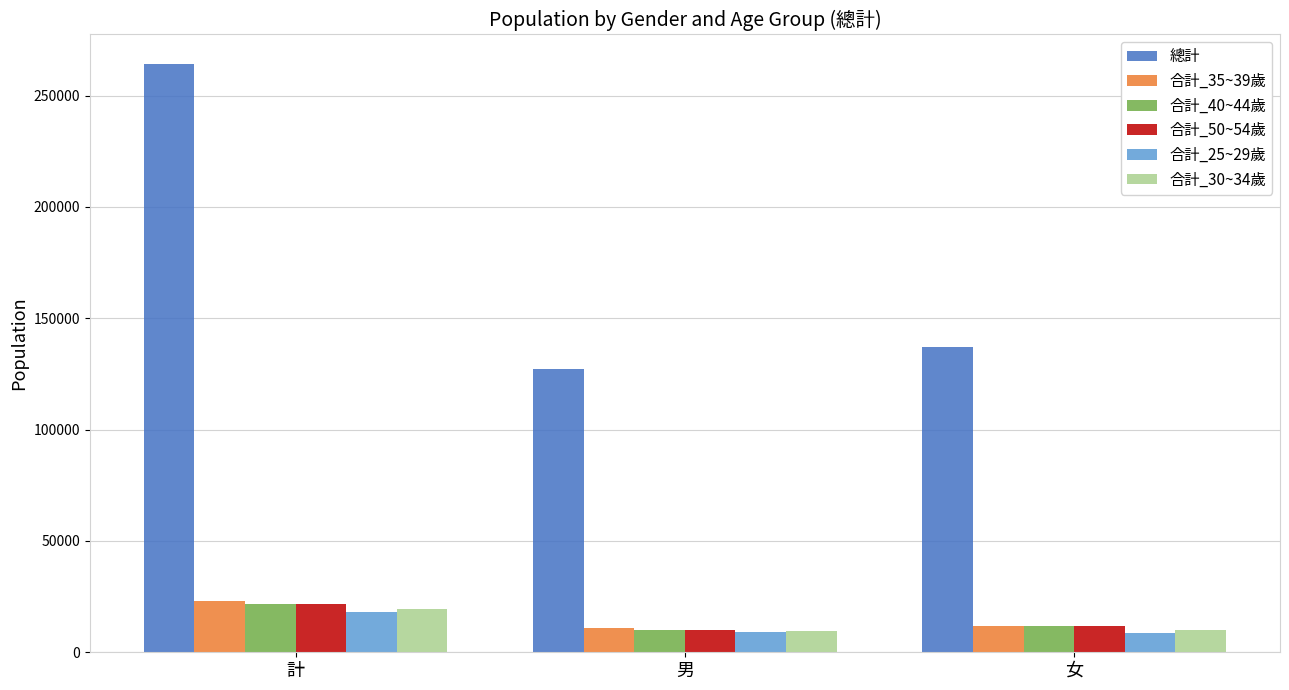

True or false: 總計 has a value of 215037 at 男.

False